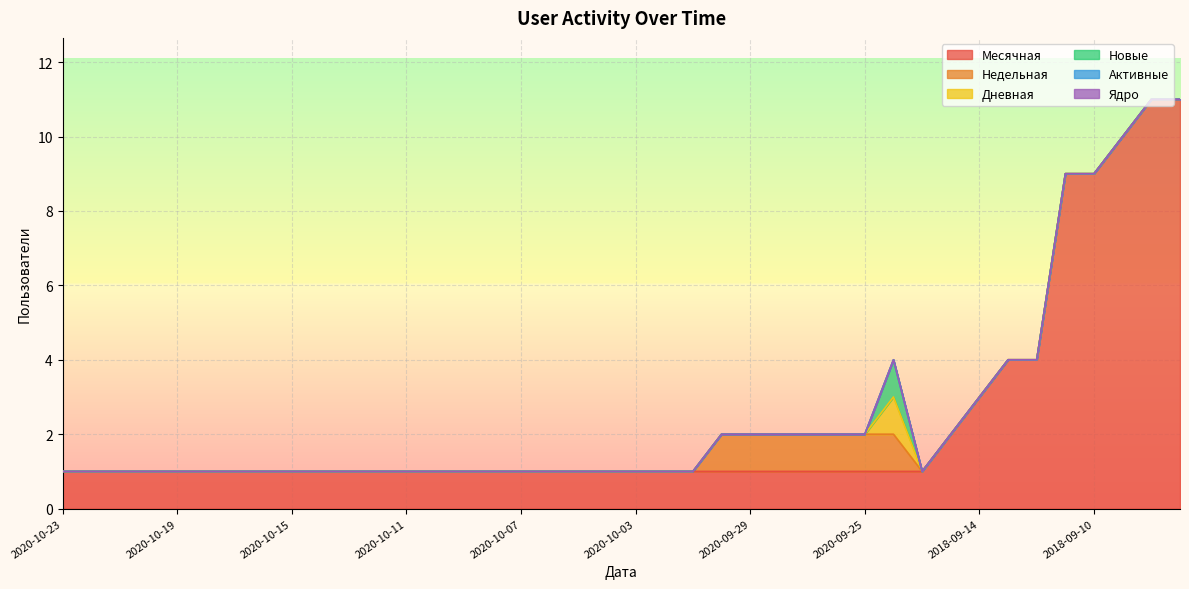

Is it true that Недельная equals 0 at 2018-09-08?

True